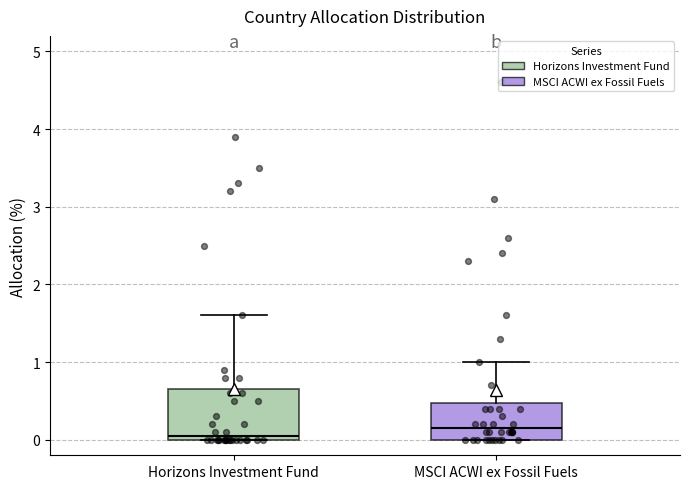

Reading left to right, read every box against the y-axis: the position of its median line, the range the box covers, and the ends of its whiskers. The values are not printed on the chart, so give them approximately, as read against the axis.

Horizons Investment Fund: median 0.1, box 0.0 to 0.7, whiskers 0.0 to 1.6
MSCI ACWI ex Fossil Fuels: median 0.2, box 0.0 to 0.5, whiskers 0.0 to 1.0